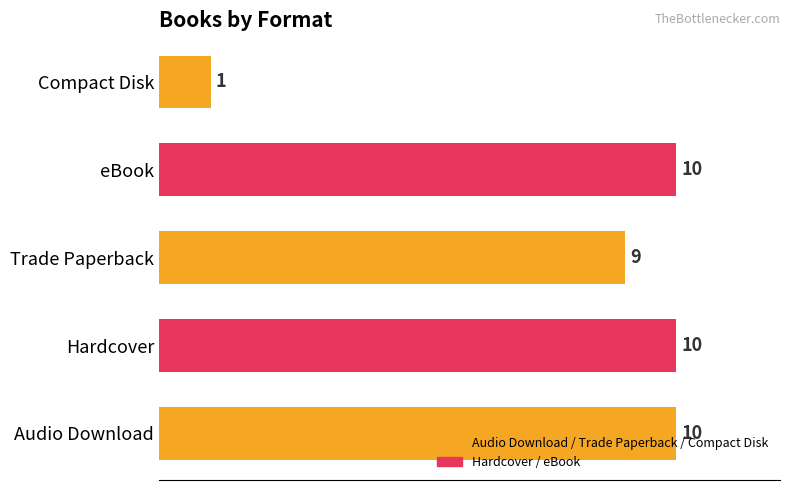

What is the change in value from Audio Download to Compact Disk?

-9